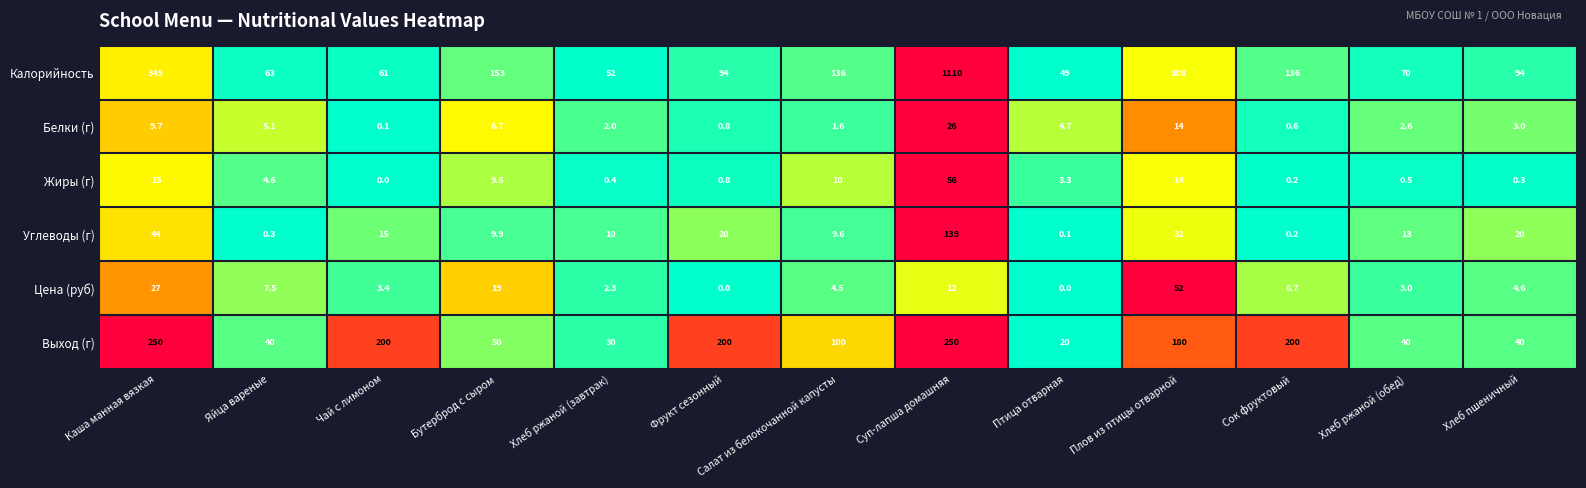

The Цена (руб) series shows 7.1 at Хлеб пшеничный. True or false?

False